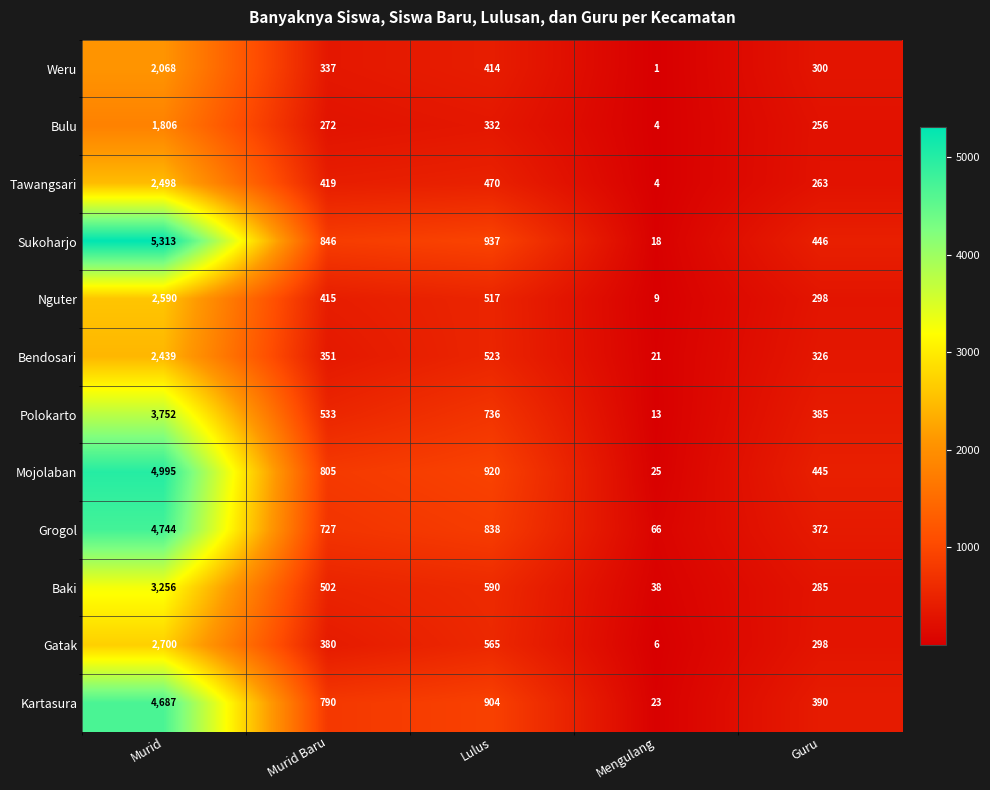

What is the difference between the second highest and minimum values in the Mojolaban series?

895